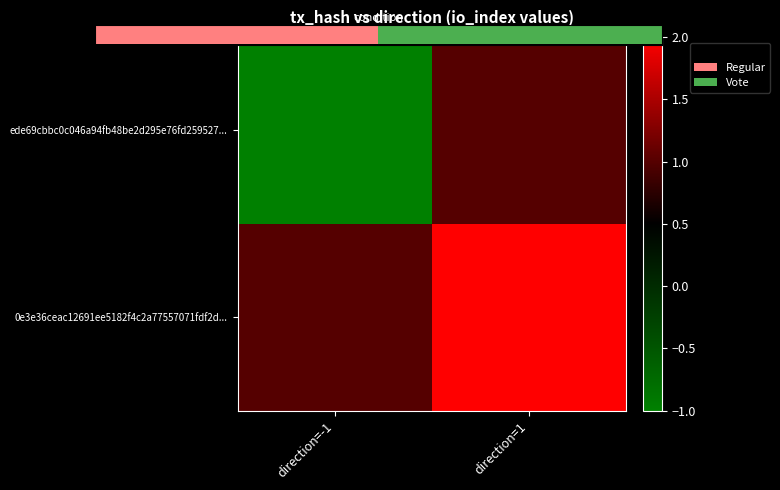

List the series in order of their peak value, lowest first.

ede69cbbc0c046a94fb48be2d295e76fd259527..., 0e3e36ceac12691ee5182f4c2a77557071fdf2d...